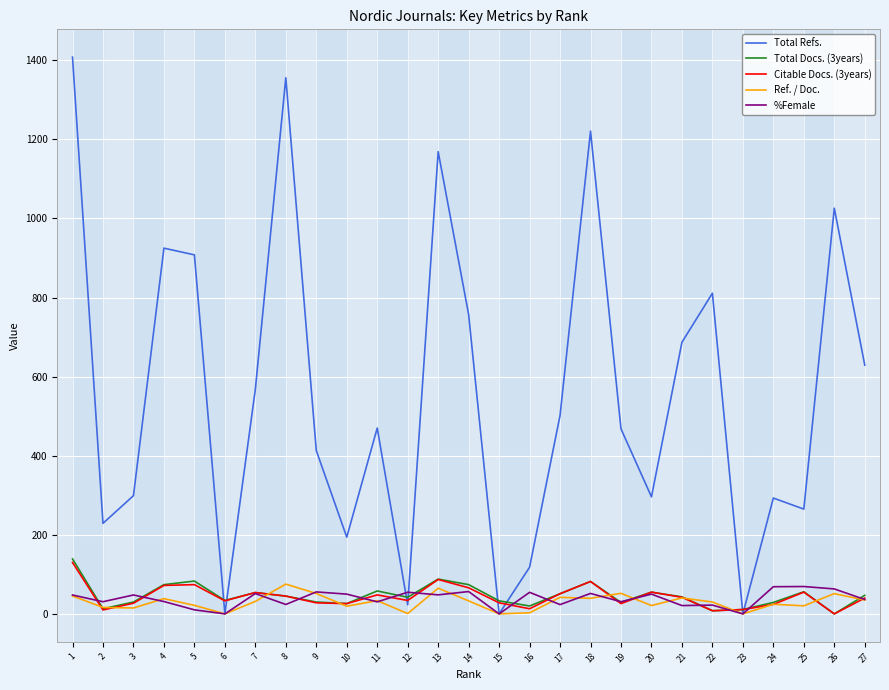

Is it true that Total Docs. (3years) equals 43.0 at 21?

True